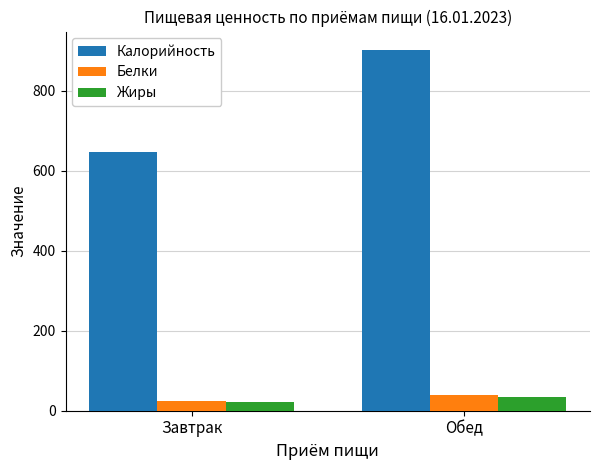

What is the label of the 1st bar from the left?

Завтрак